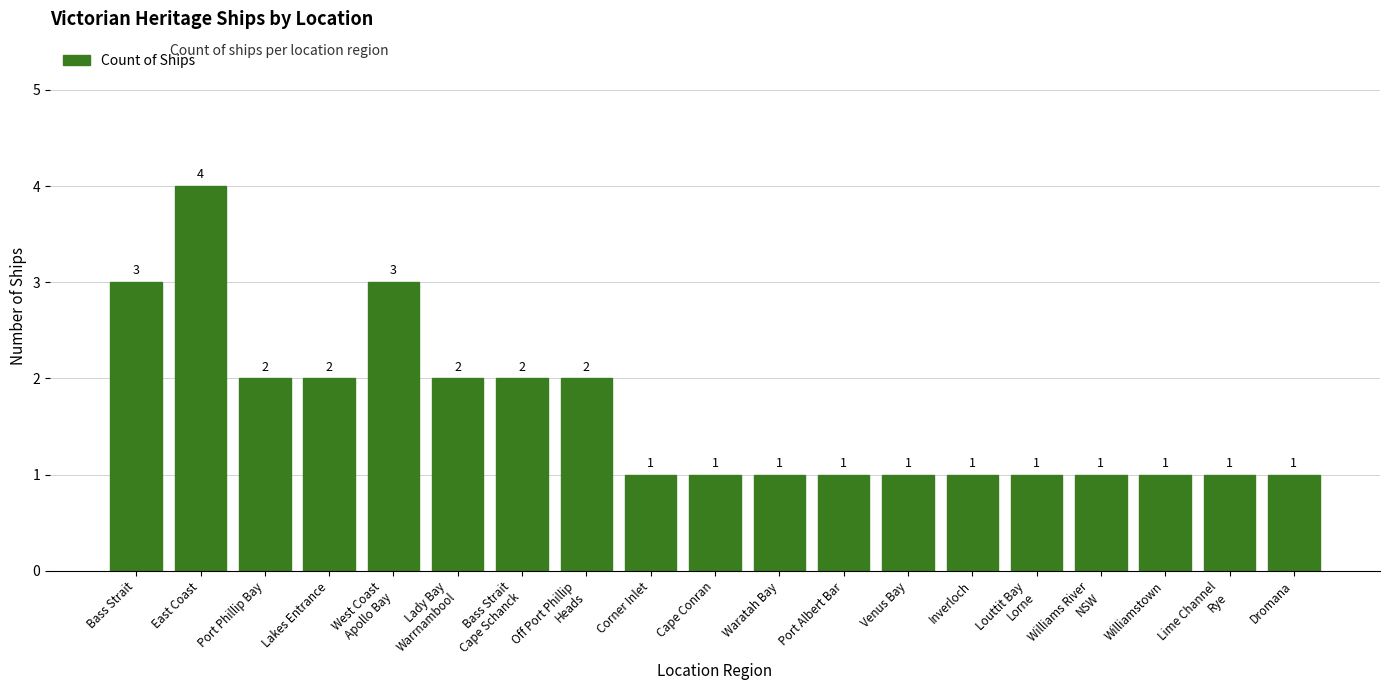

How many values are between 1 and 2?

16